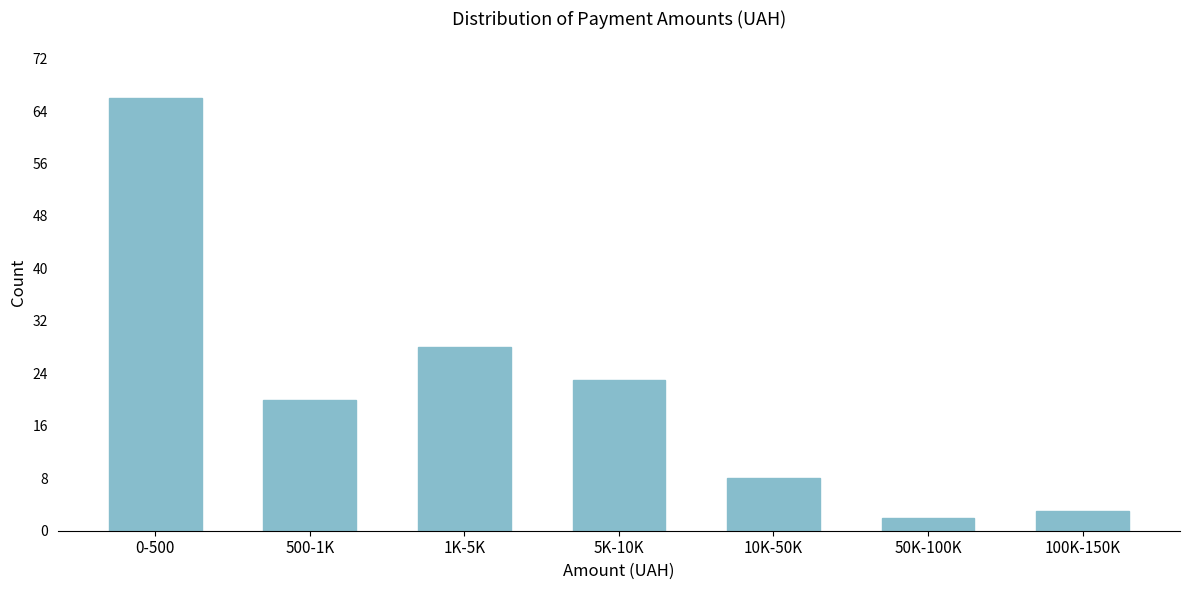

Reading left to right, extract all data points from this chart.

66	20	28	23	8	2	3